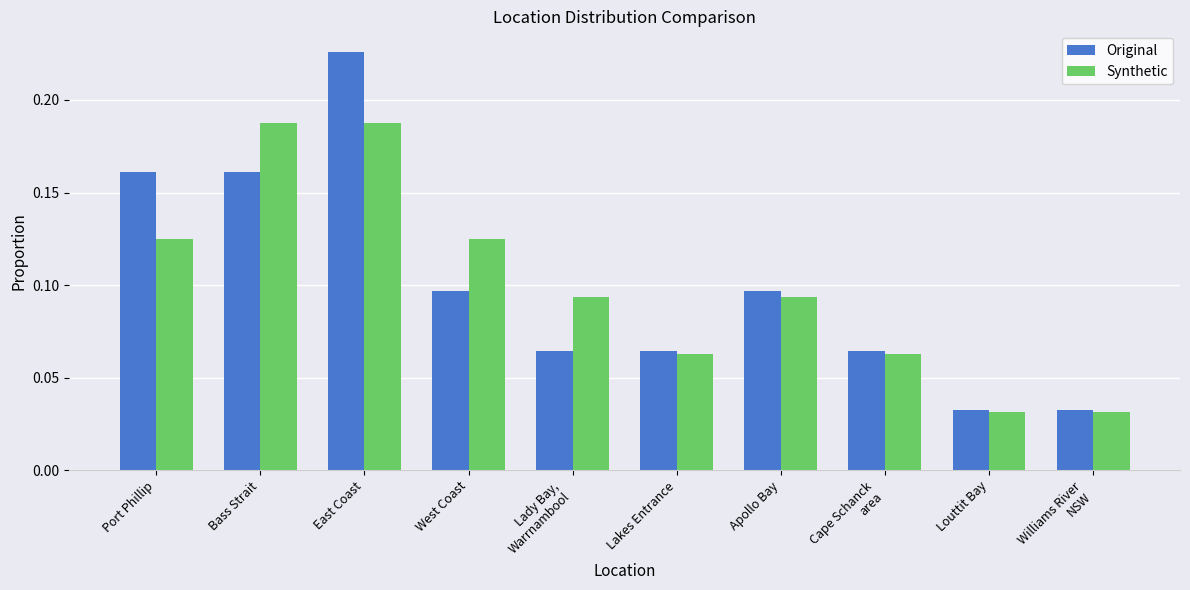

What is the label of the 3rd bar from the left?

East Coast